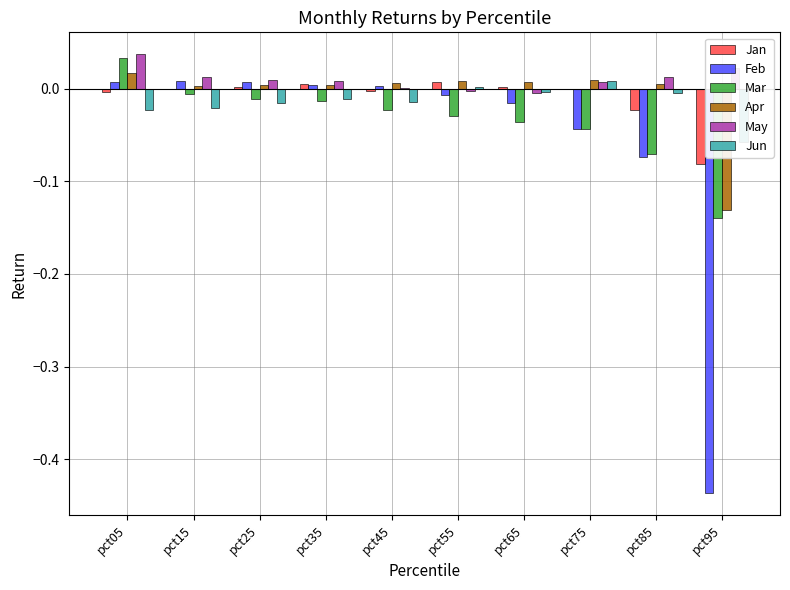

Which series has the largest total across all categories?

May